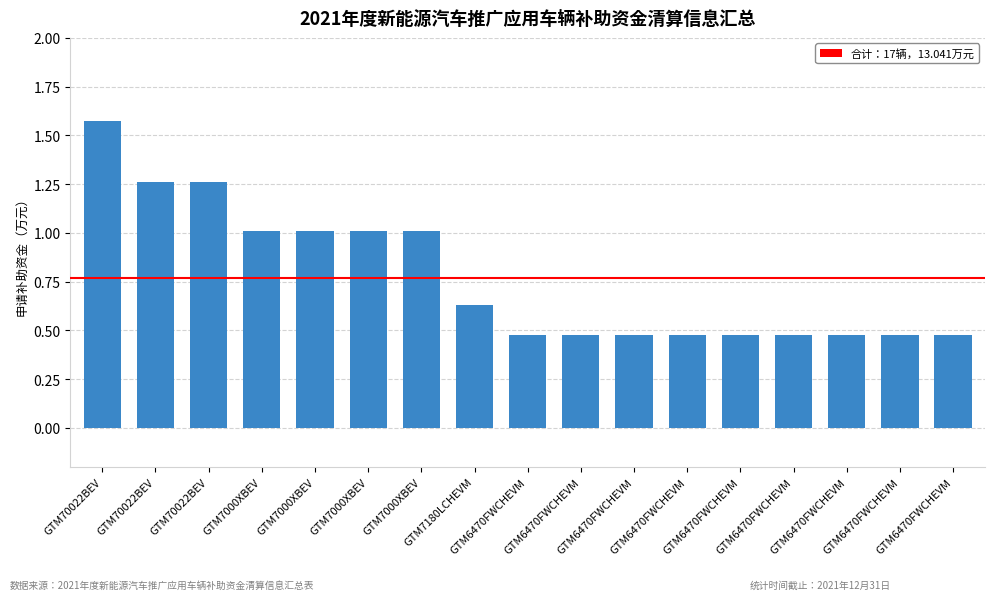

The chart shows a value of 1.0 at GTM7000XBEV. True or false?

True